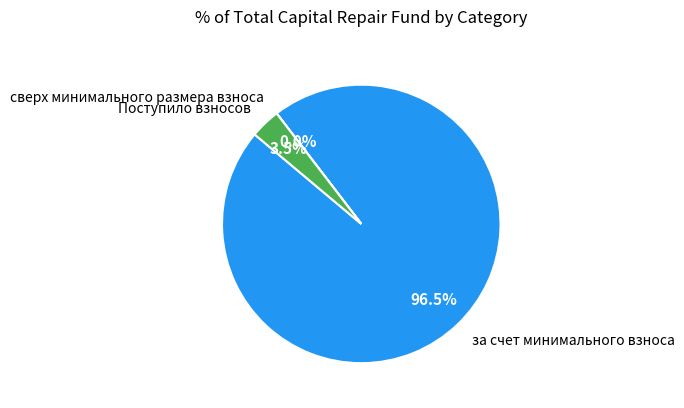

What percentage do за счет минимального взноса and Поступило взносов together represent?

100.0%